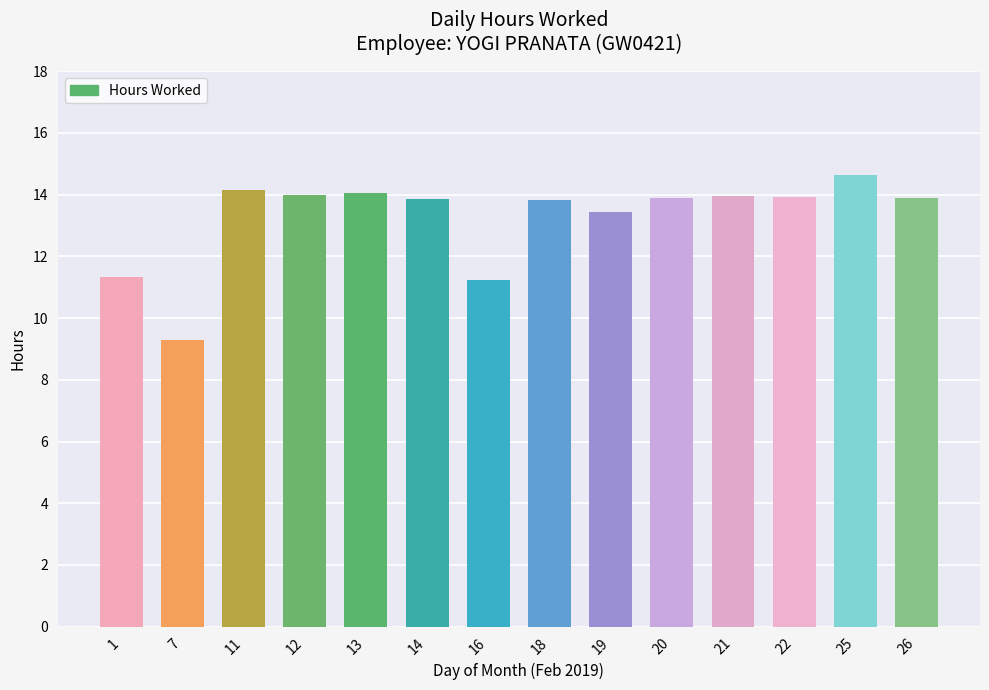

What is the difference between the maximum and minimum values?

5.3